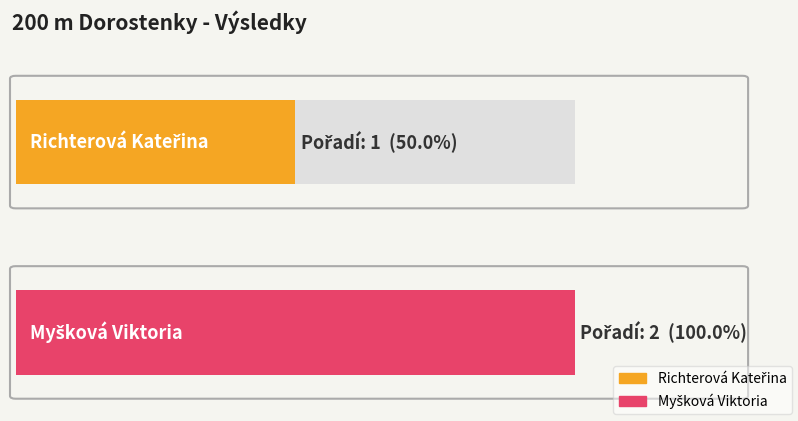

What is the maximum value shown in the chart?

2